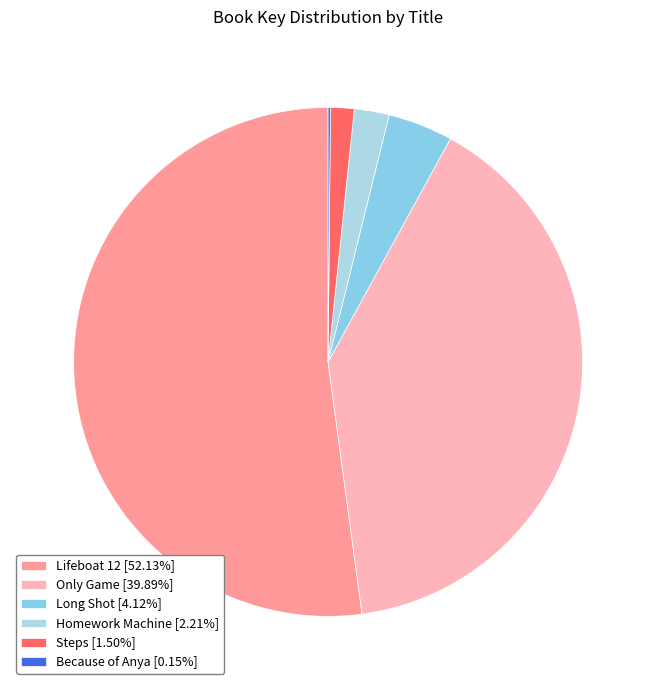

Which has a higher value, Long Shot or Lifeboat 12?

Lifeboat 12